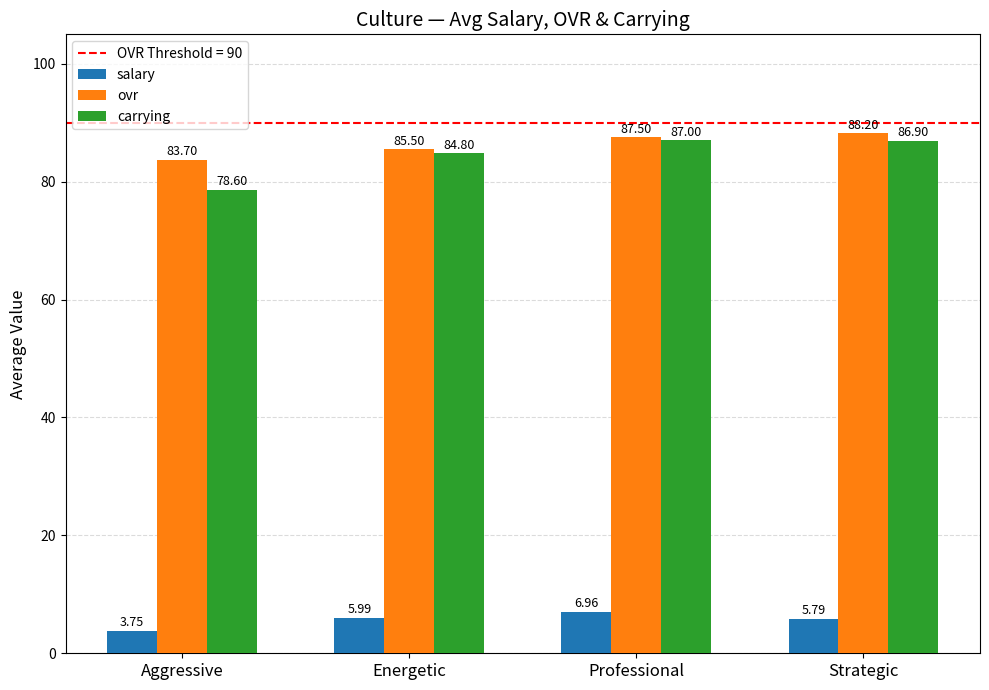

What is the difference between the ovr values at Strategic and Energetic?

2.7